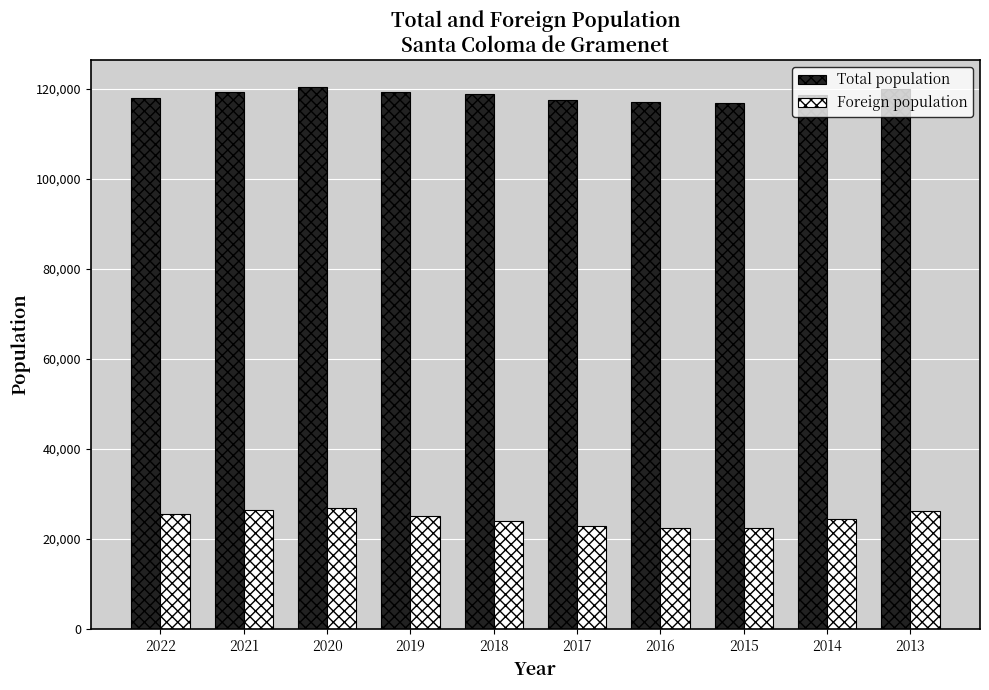

List the series in order of their peak value, highest first.

Total population, Foreign population